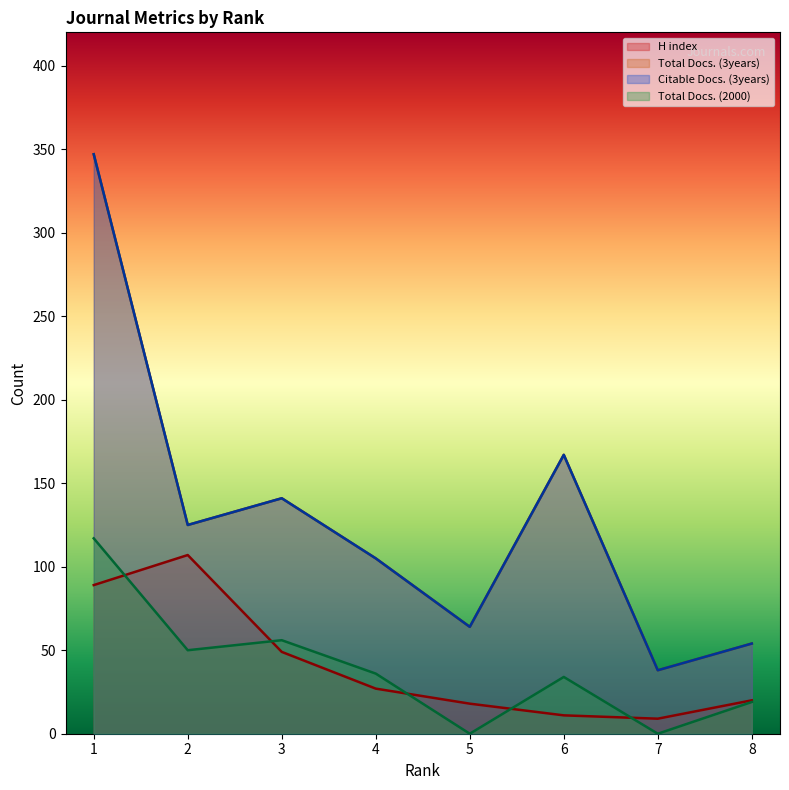

Reading left to right, list all the values displayed in this chart.

H index: 89	107	49	27	18	11	9	20
Total Docs. (3years): 347	125	141	105	64	167	38	54
Citable Docs. (3years): 347	125	141	105	64	167	38	54
Total Docs. (2000): 117	50	56	36	0	34	0	19